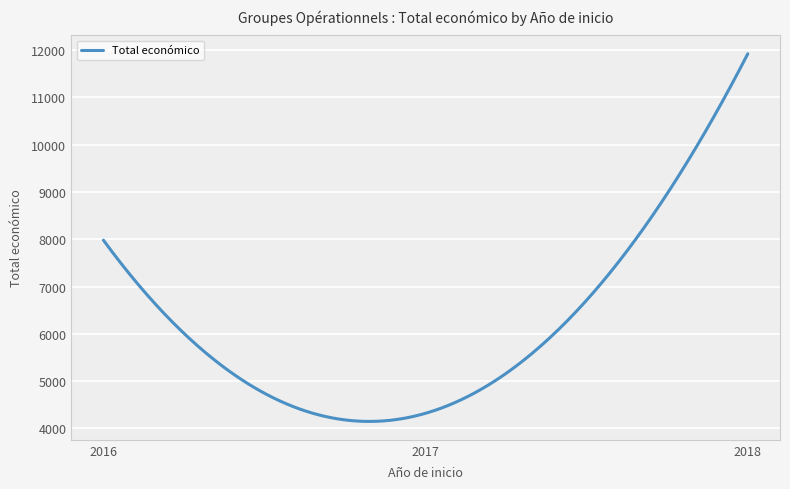

What is the smallest value displayed?

4147.7